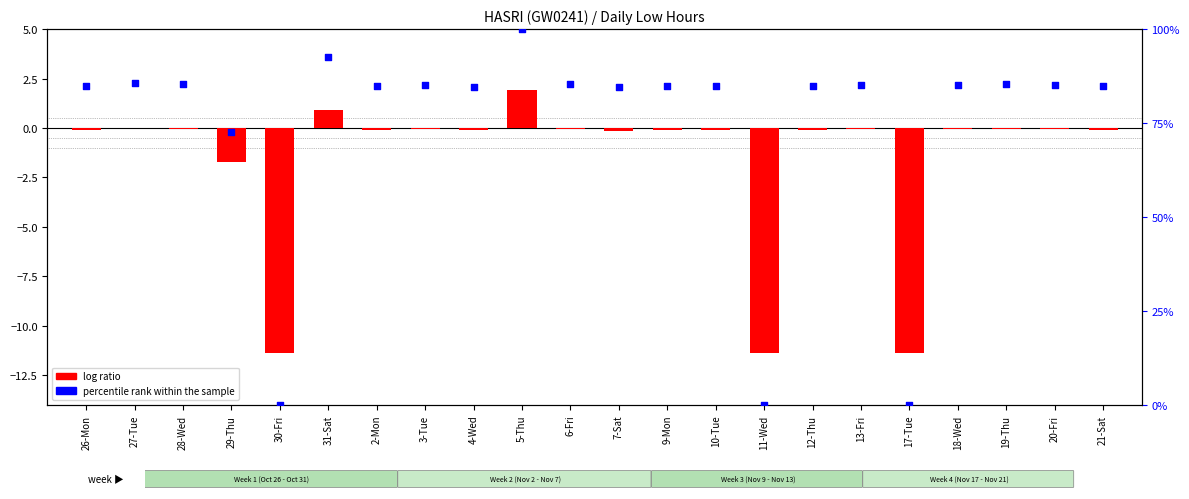

Which series reaches the minimum Y coordinate?

log ratio